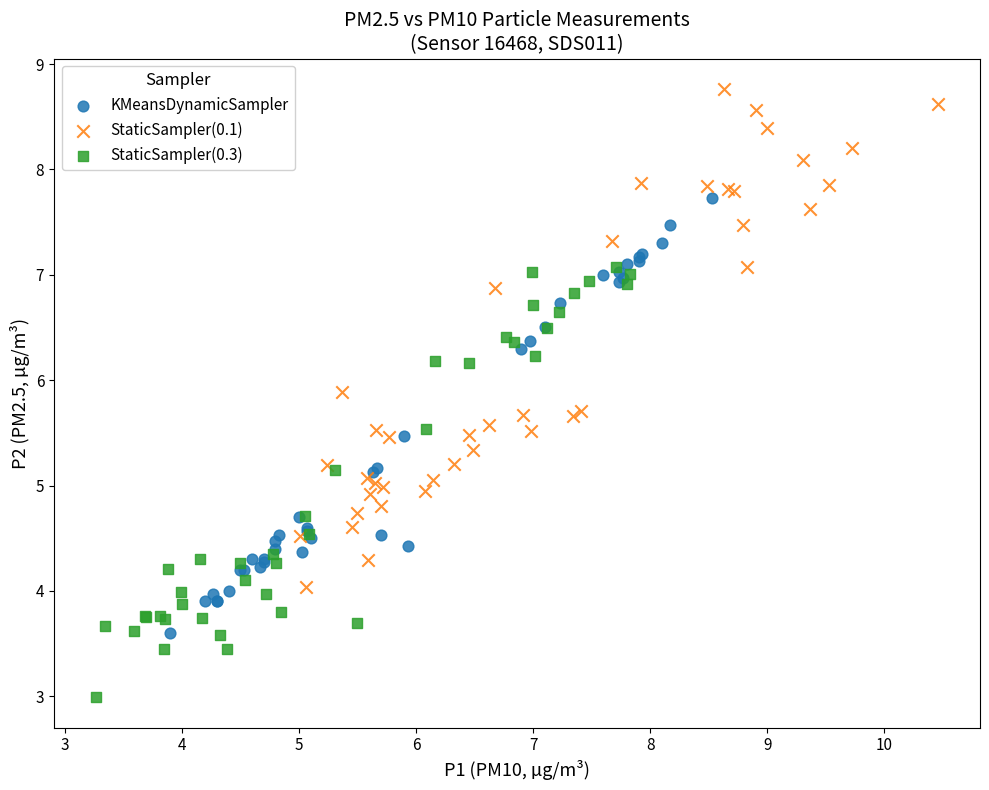

Which series reaches the minimum Y coordinate?

StaticSampler(0.3)